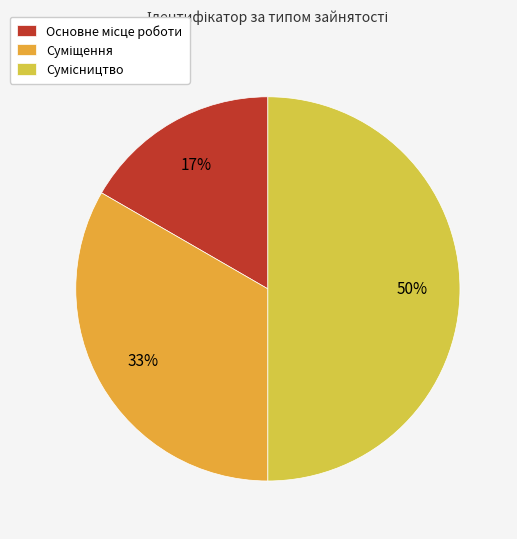

How many segments does this pie chart have?

3